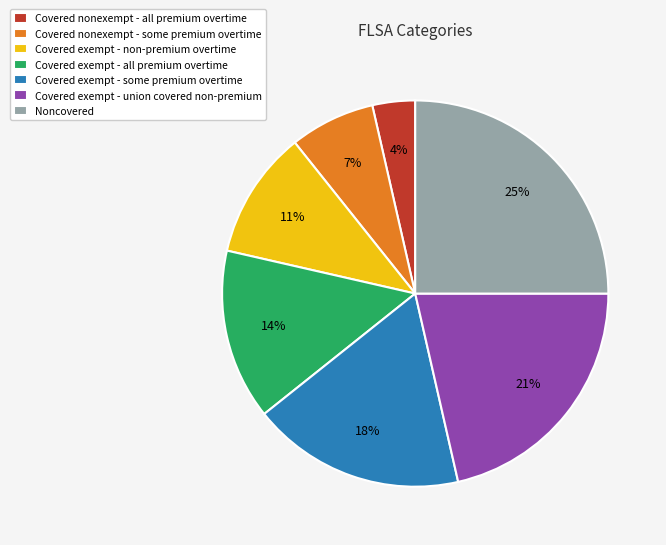

Is the sum of Covered exempt - union covered non-premium and Covered nonexempt - all premium overtime greater than half?

No